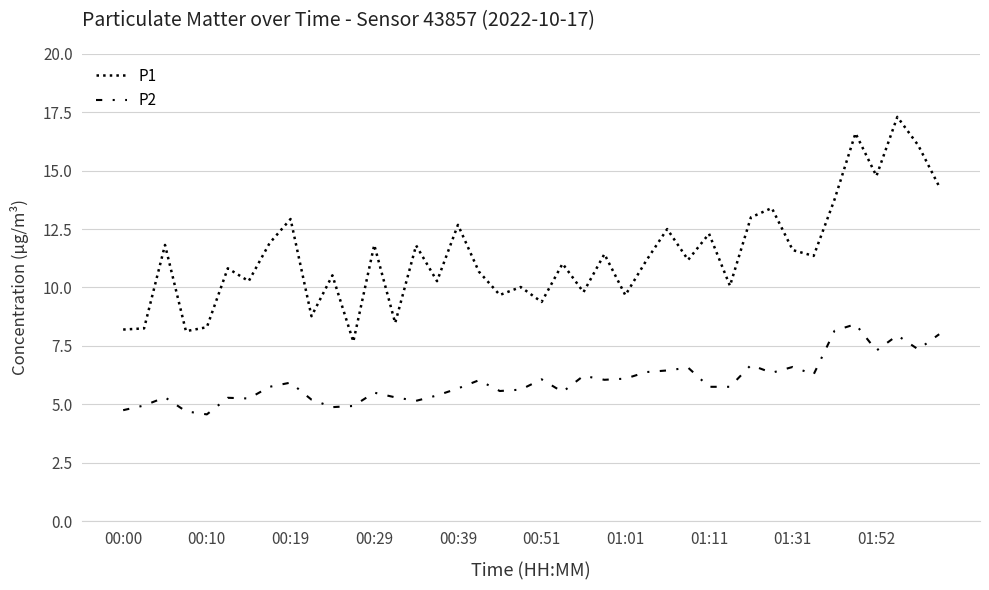

How many lines are shown in the chart?

2